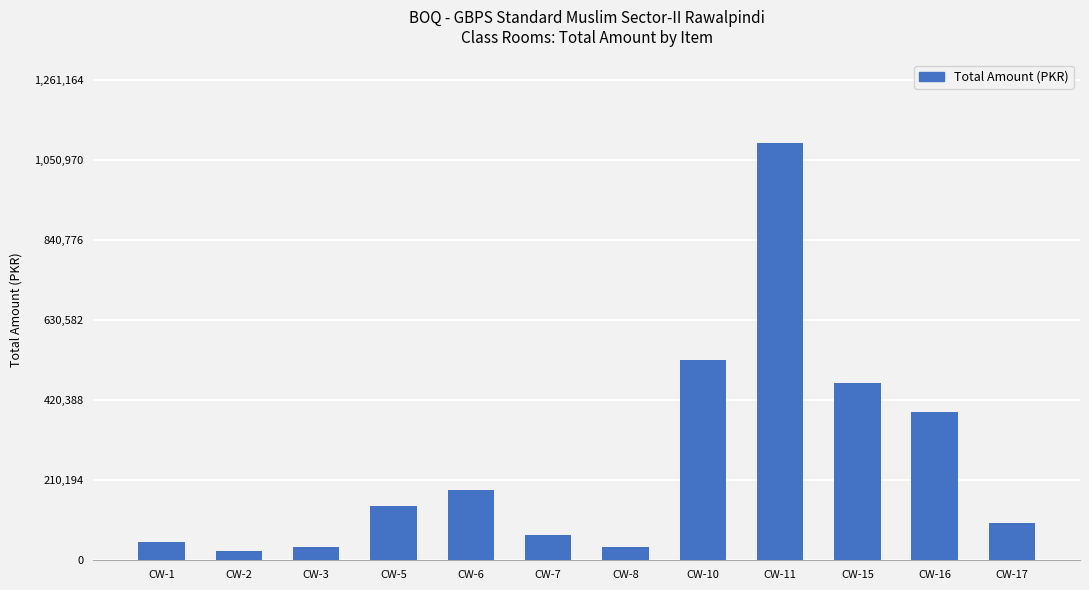

How many categories are shown in the chart?

12